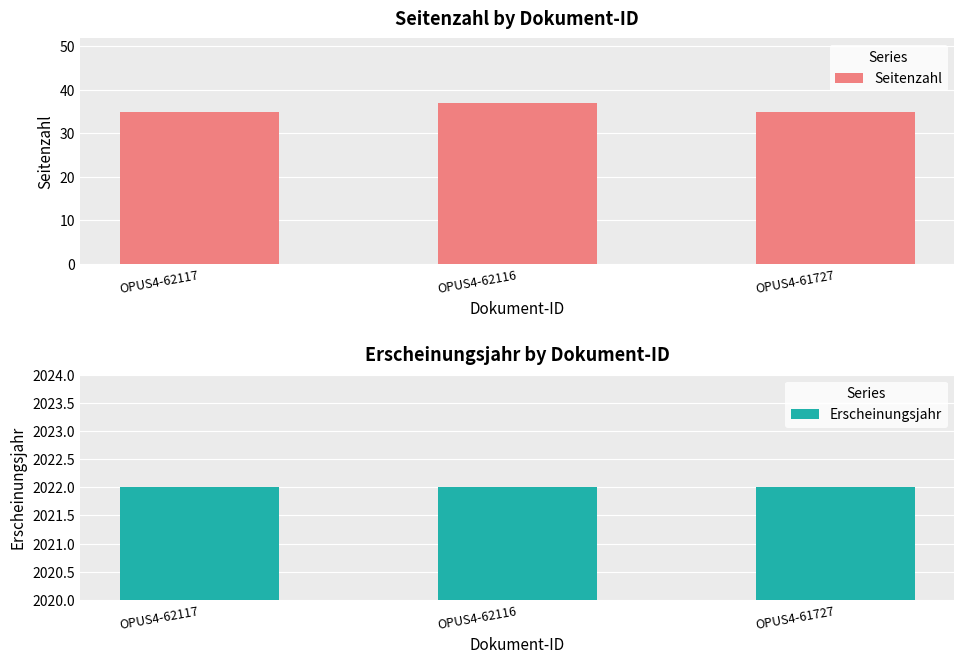

What are all the series names shown in the legend?

Seitenzahl, Erscheinungsjahr